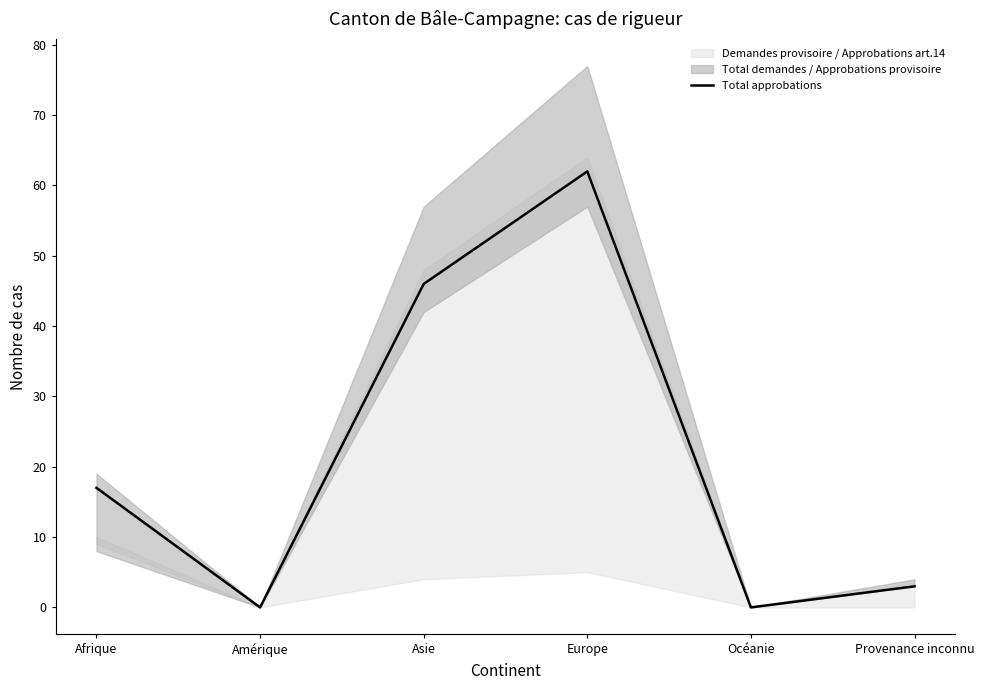

Rank the categories by value from highest to lowest.

Europe, Asie, Afrique, Provenance inconnu, Amérique, Océanie